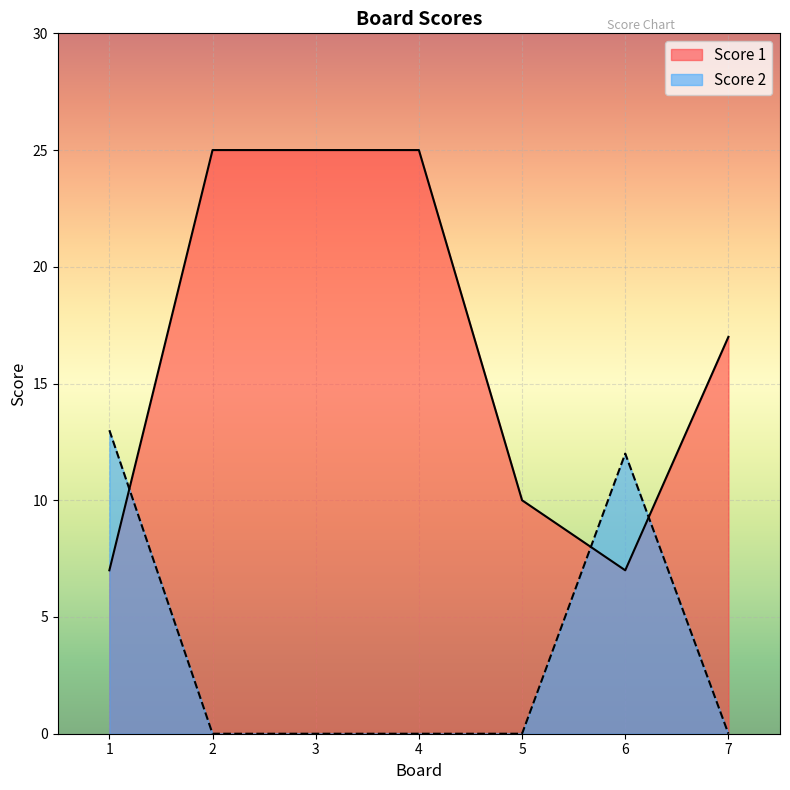

At how many categories does at least one series exceed 20?

3